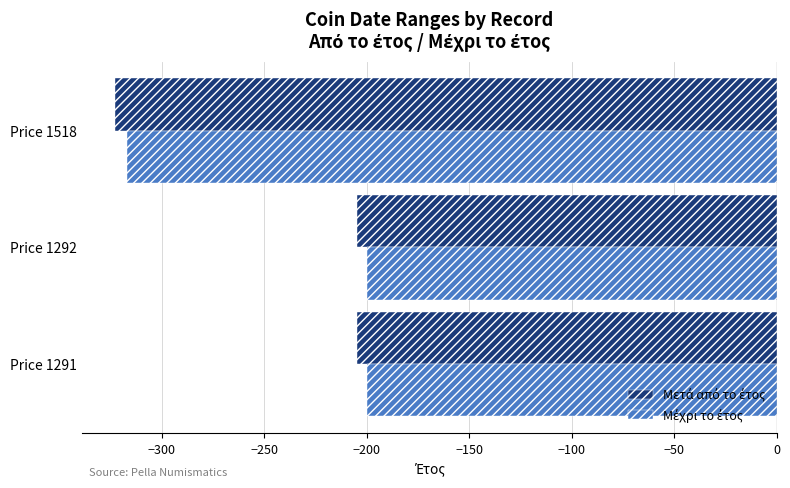

Which category has the lowest value across all series?

Price 1518